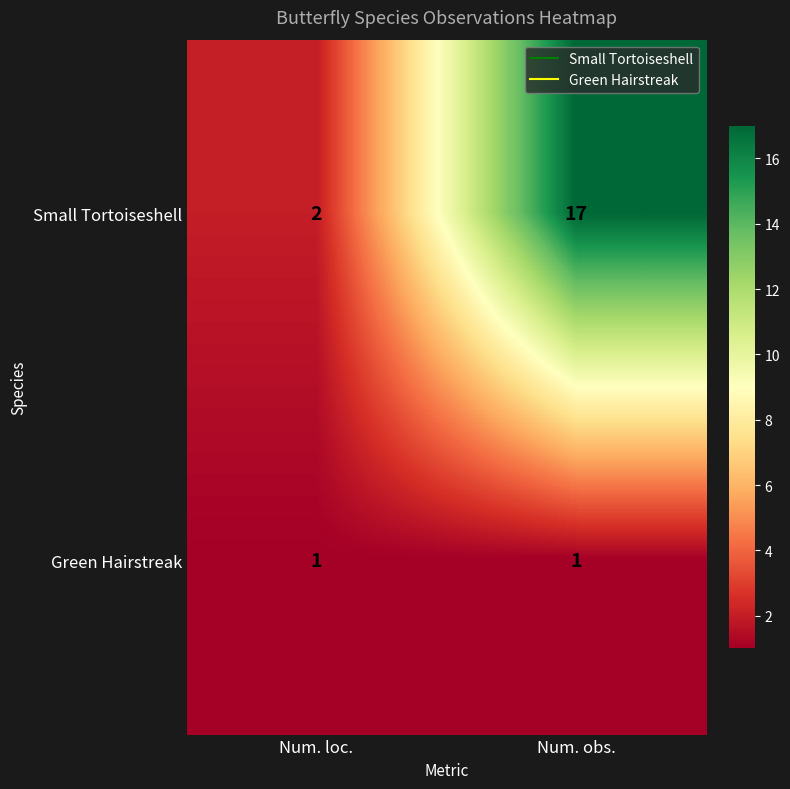

What is the smallest value displayed?

1